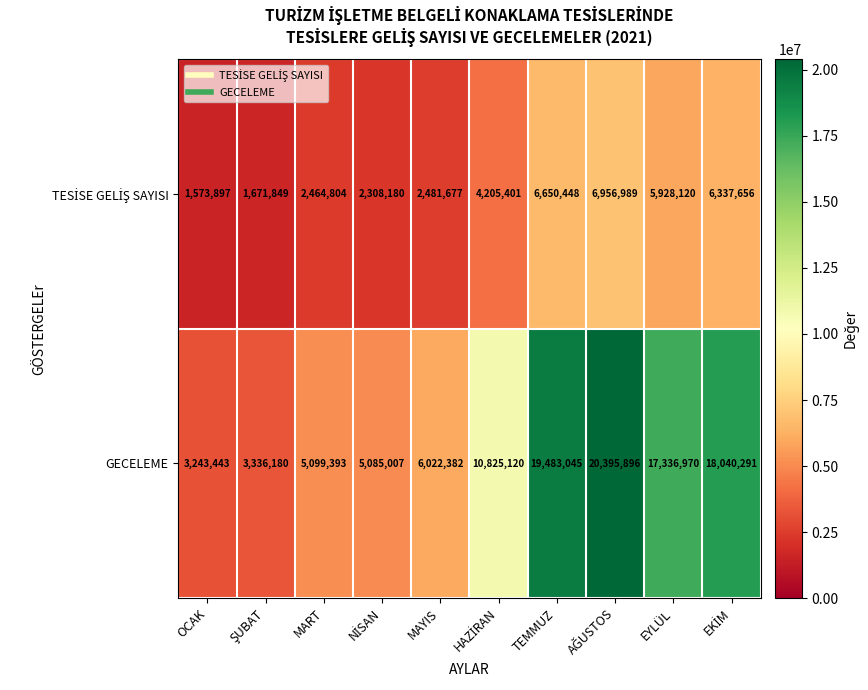

How many series are shown in this chart?

2